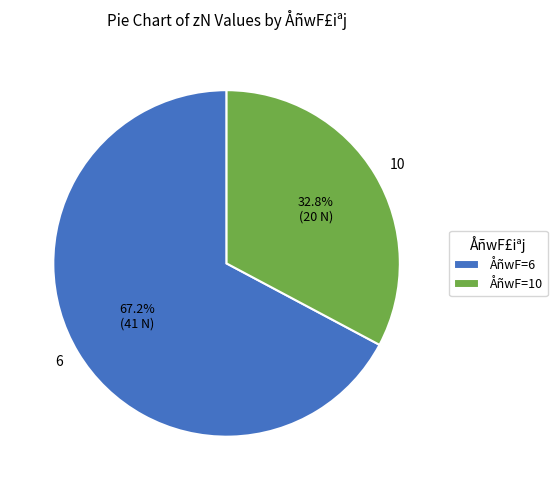

Which category has the smallest portion of the pie?

10